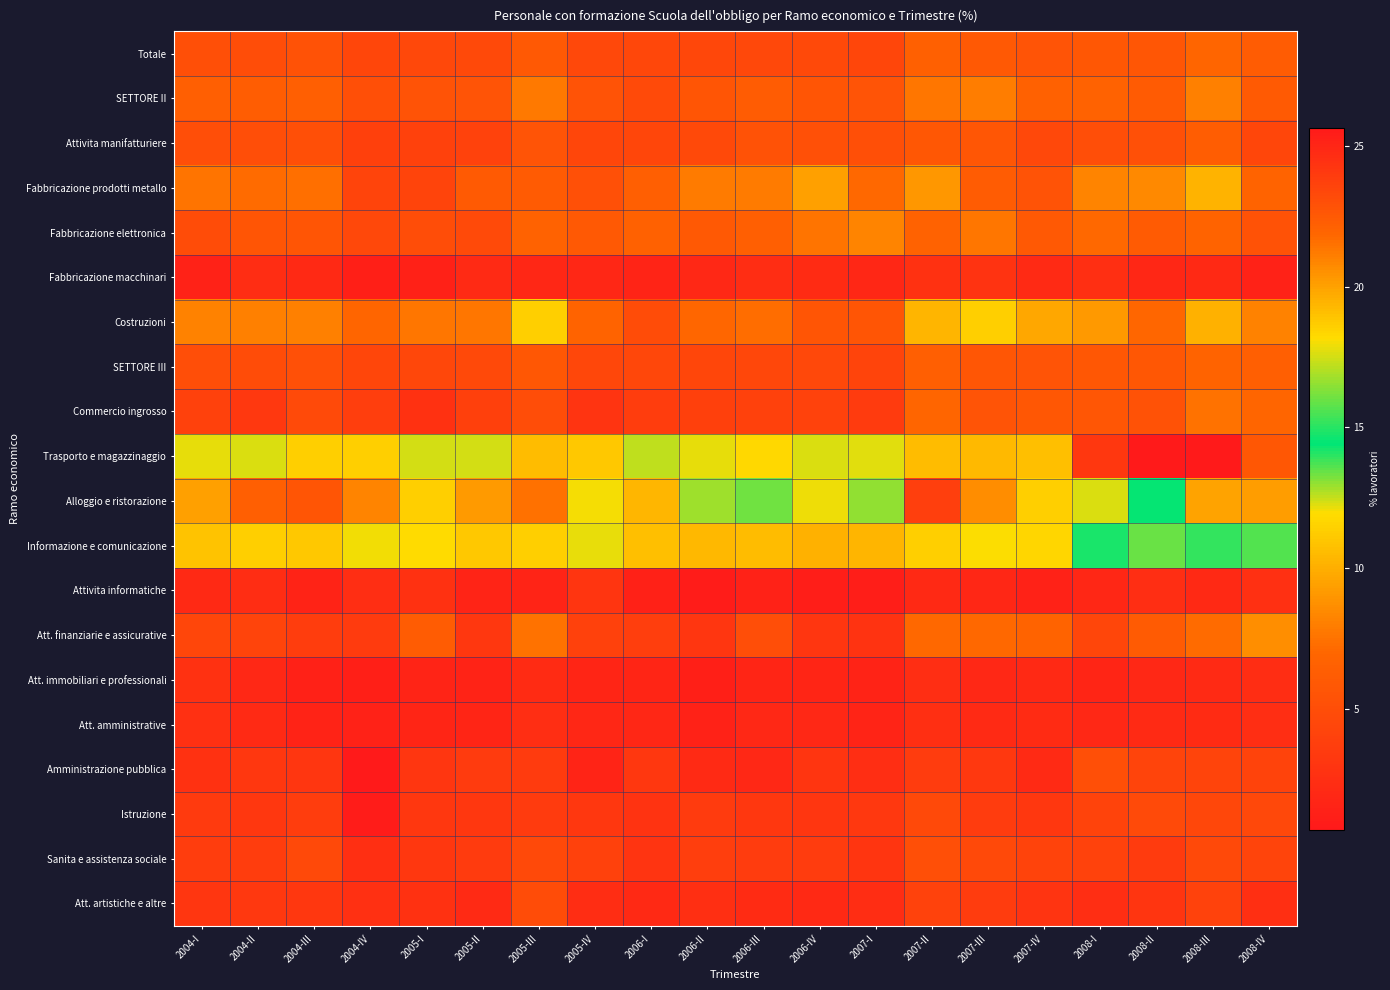

Rank the series by their maximum value, from highest to lowest.

Trasporto e magazzinaggio, Alloggio e ristorazione, Informazione e comunicazione, Costruzioni, Fabbricazione prodotti metallo, Att. finanziarie e assicurative, Fabbricazione elettronica, SETTORE II, Commercio ingrosso, Totale, SETTORE III, Attivita manifatturiere, Amministrazione pubblica, Sanita e assistenza sociale, Att. artistiche e altre, Istruzione, Attivita informatiche, Fabbricazione macchinari, Att. immobiliari e professionali, Att. amministrative